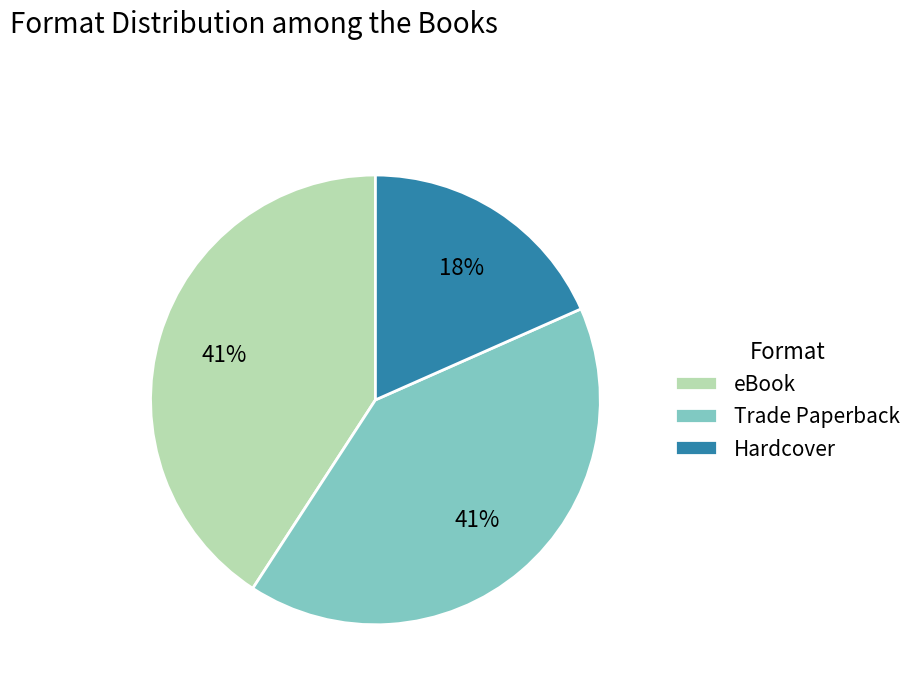

Is there a majority slice in this chart?

No